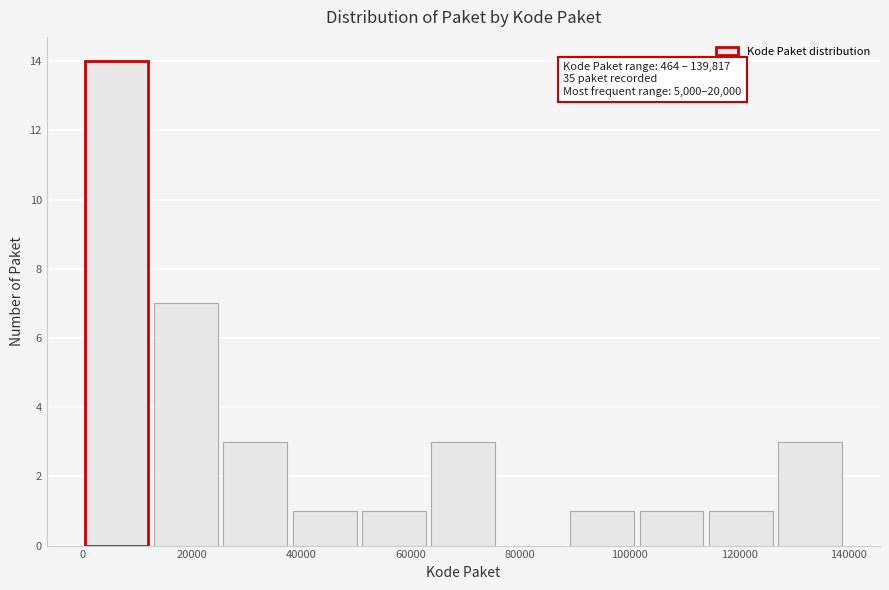

Which range on the x-axis has the tallest bar?

0 to 14000